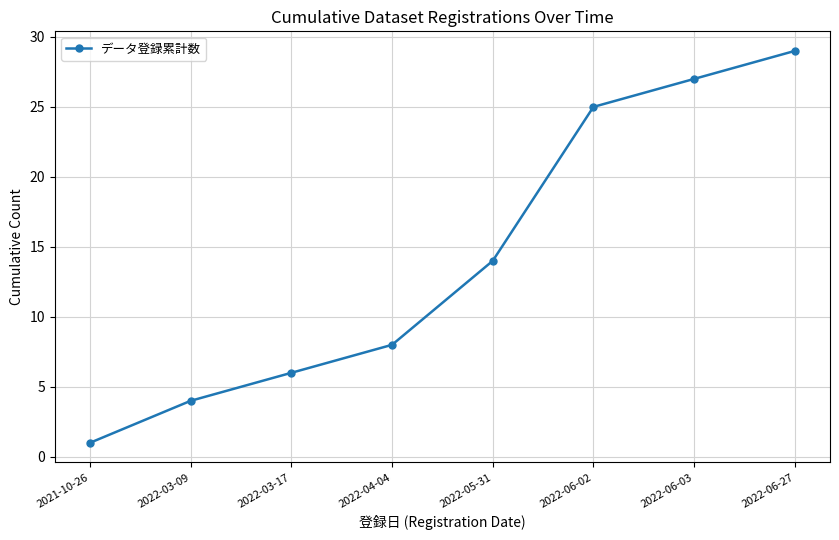

How many lines are shown in the chart?

1